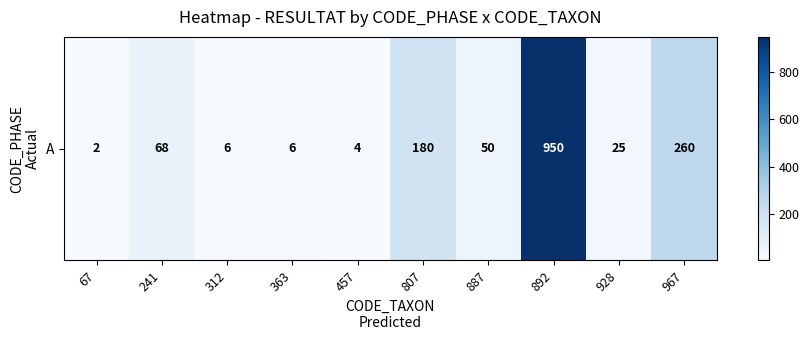

What is the sum of all values?

1551